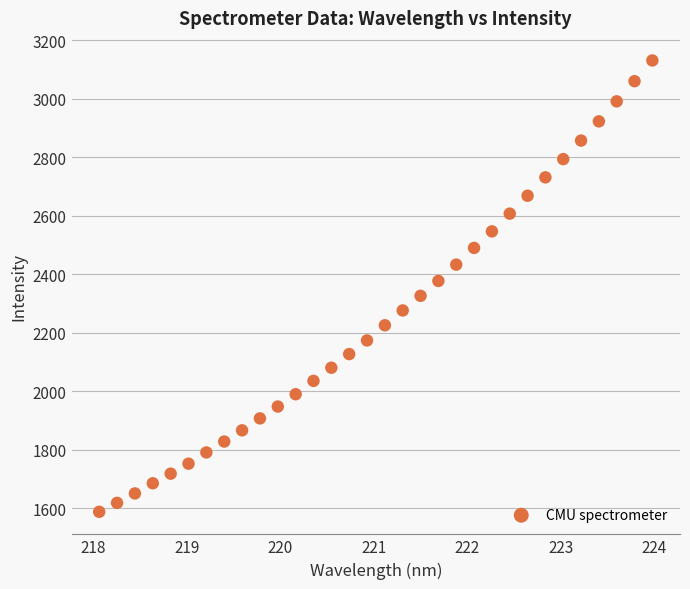

What is the range of Y values (max minus min)?

1543.1